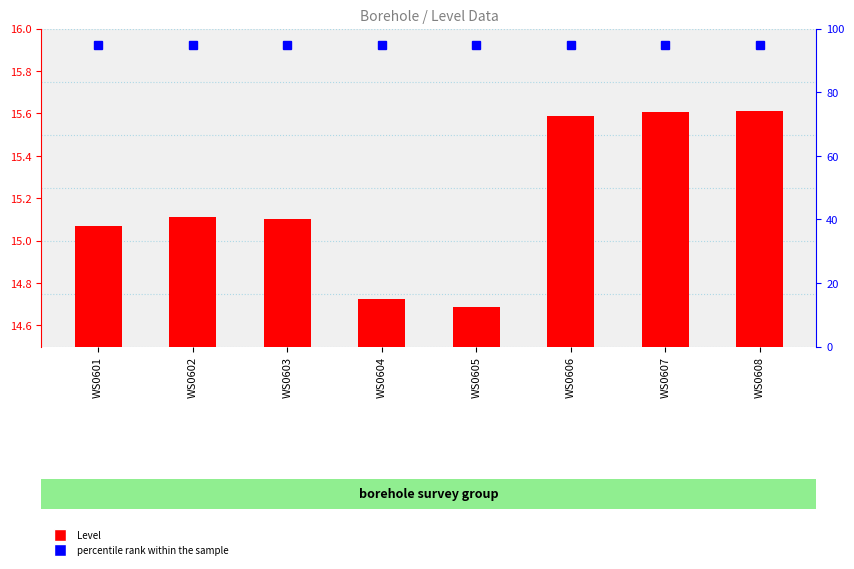

What is the sum of all percentile rank within the sample values?

760.0